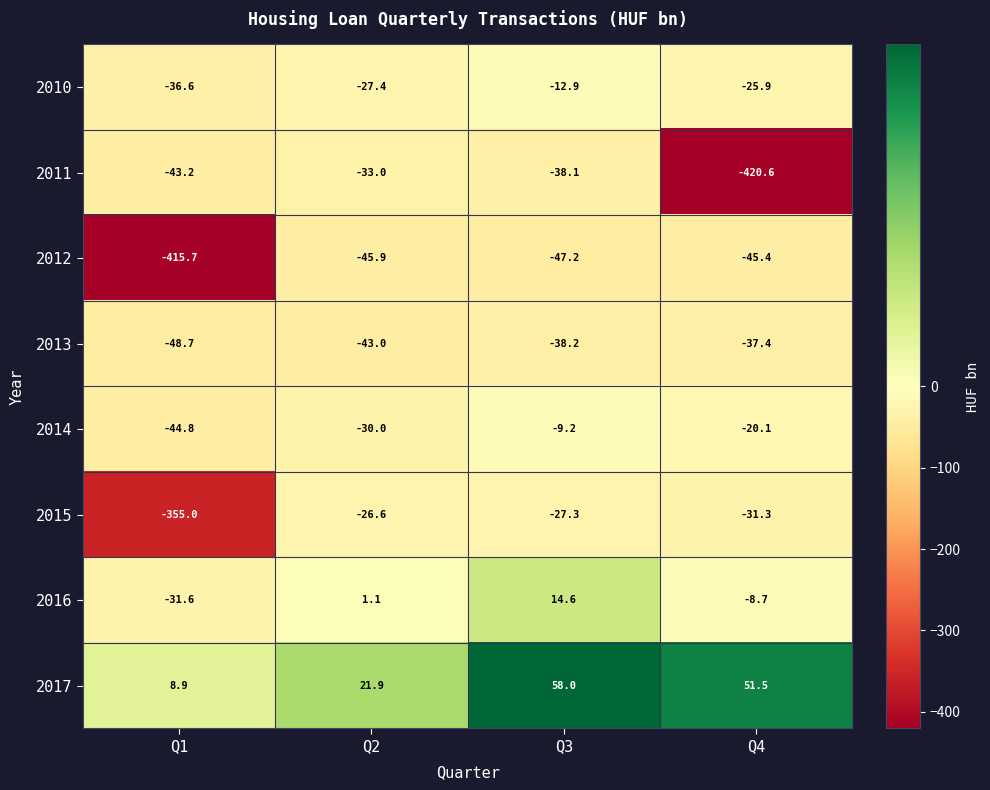

What is the difference between the 2011 values at Q1 and Q4?

377.4